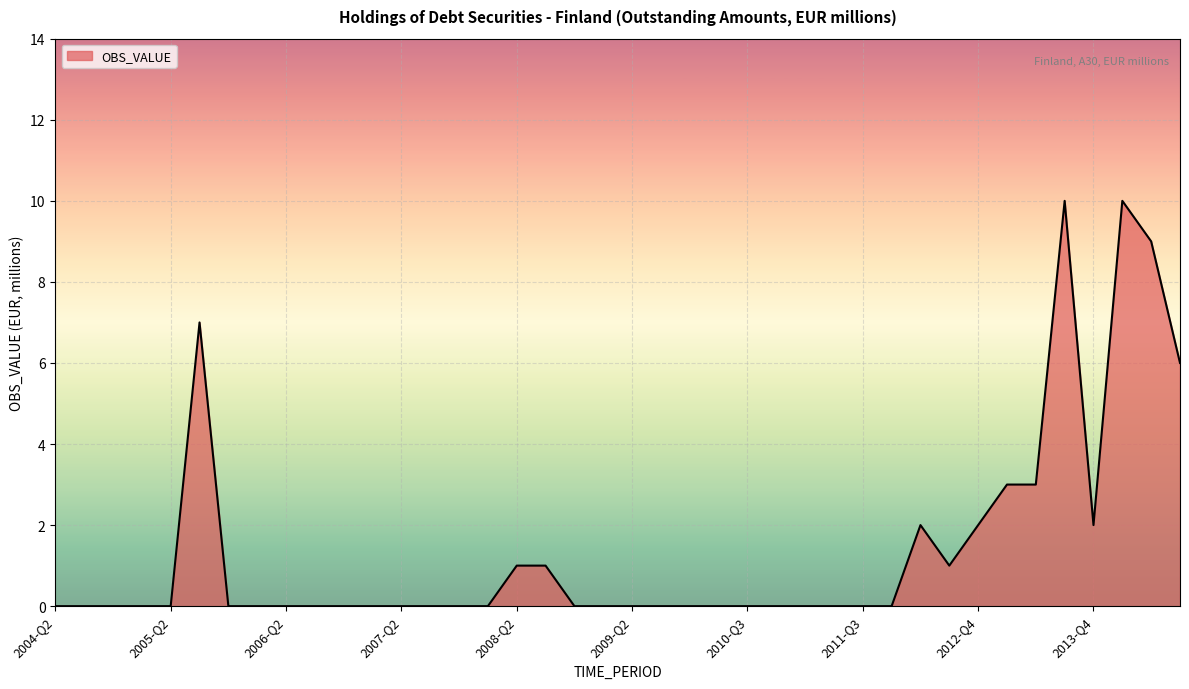

What is the difference between the maximum and minimum values?

10